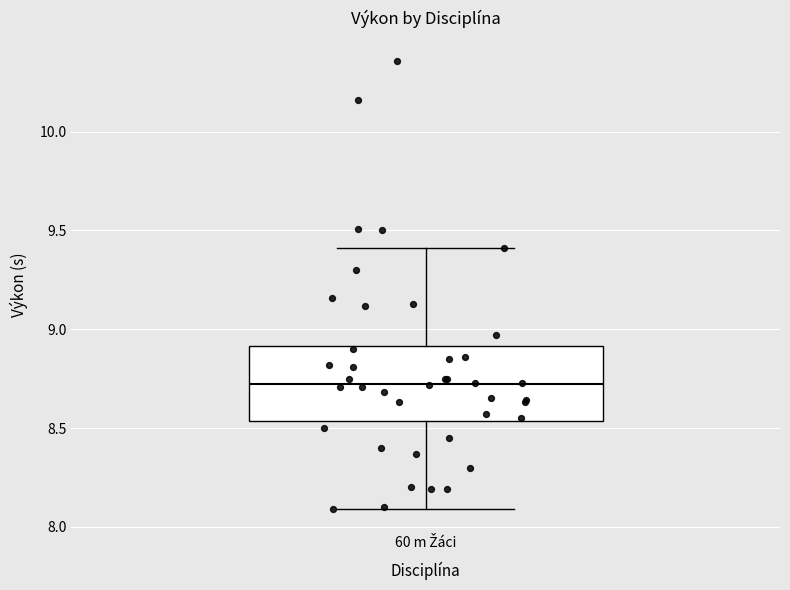

Transcribe this box plot: give where the median line is, the range the box spans, and where the two whiskers end, as read against the y-axis. The values are not printed on the chart, so give them approximately, as read against the axis.

median 8.75, box 8.55 to 8.90, whiskers 8.10 to 9.40